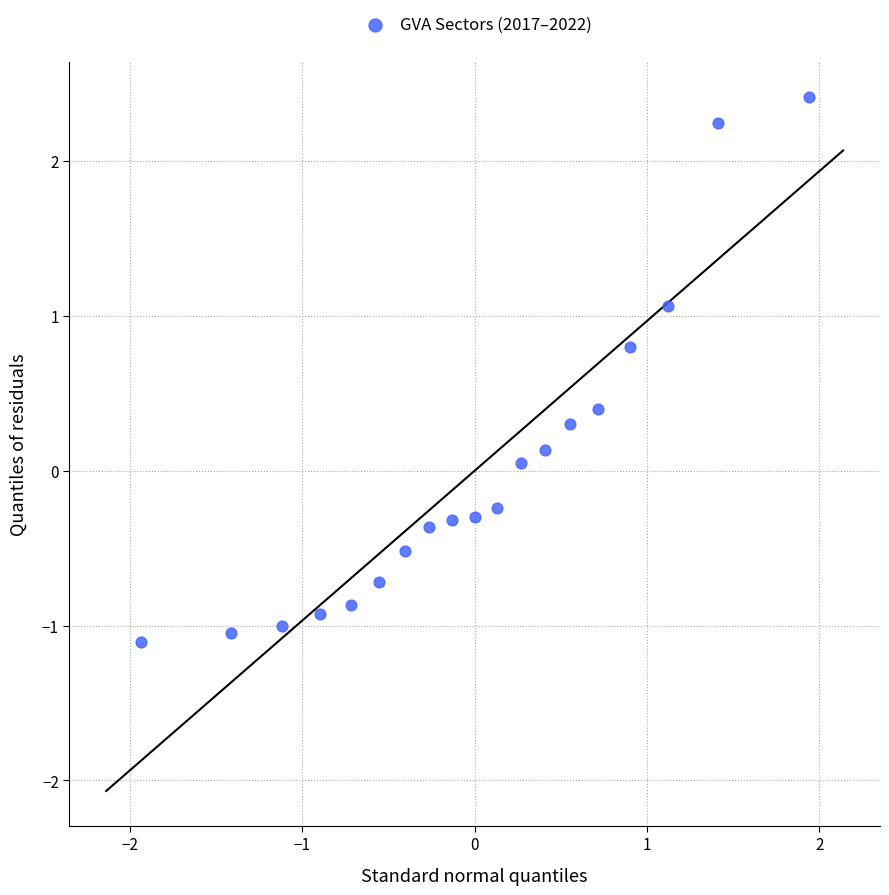

What is the range of Y values (max minus min)?

3.5